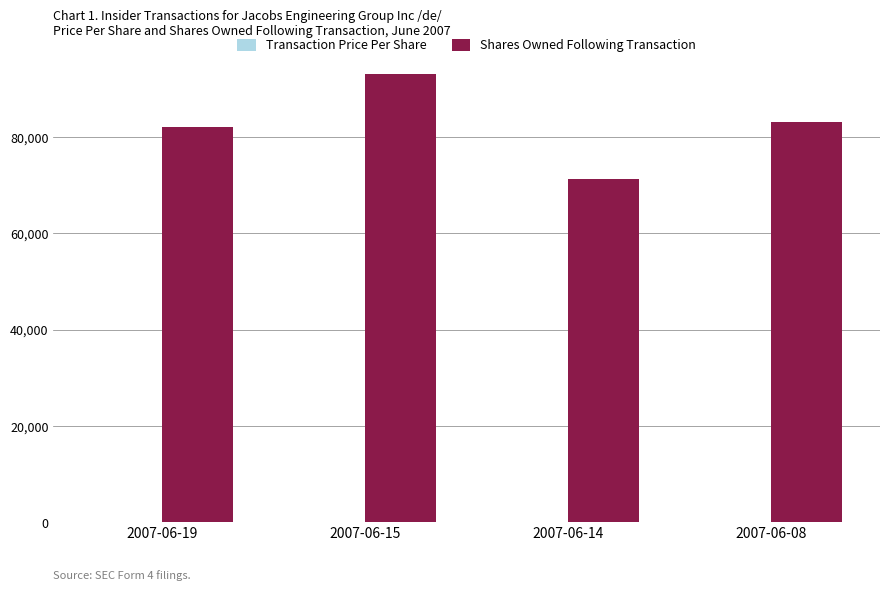

What is the total value across all series at 2007-06-19?

82152.6